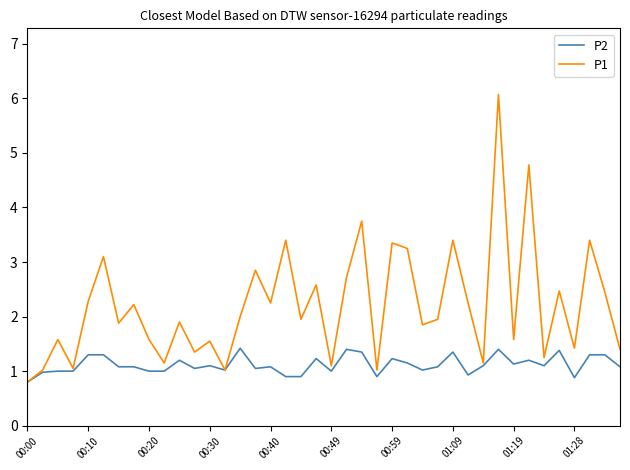

What is the highest value of the P2 series?

1.4